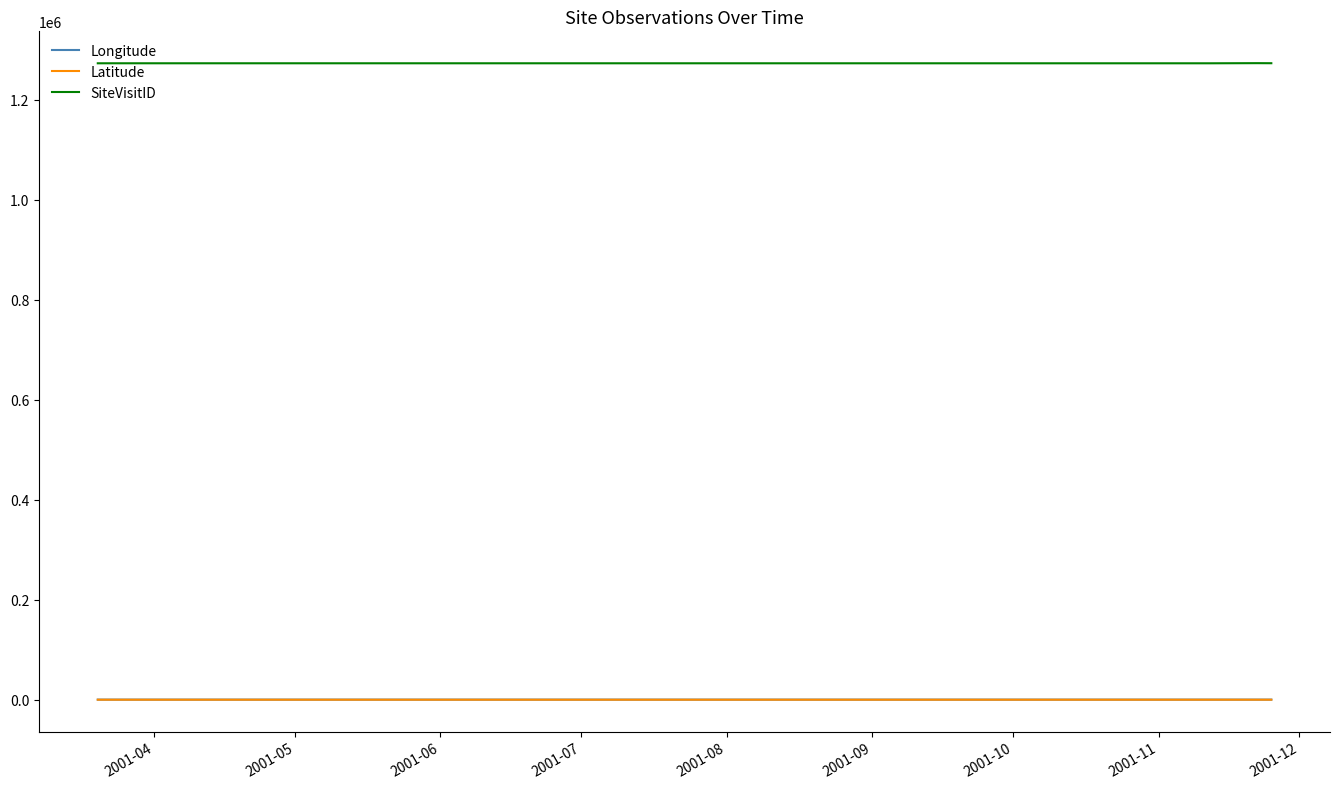

What is the maximum value for SiteVisitID?

1273587.0